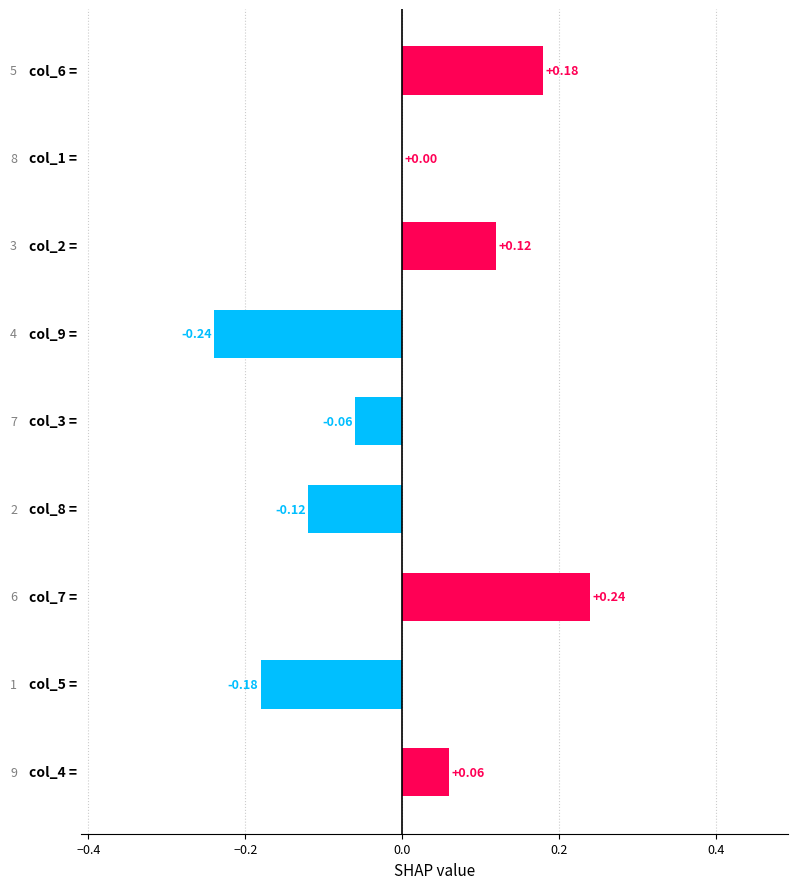

What is the greatest value displayed?

0.2